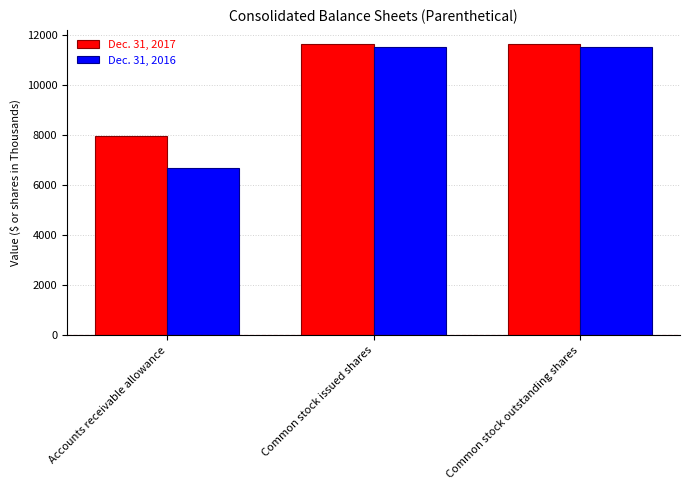

The Dec. 31, 2016 series shows 6682 at Accounts receivable allowance. True or false?

True